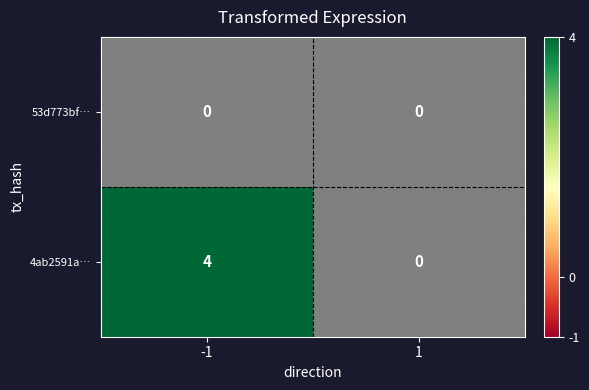

The value of 4ab2591a… at 1 is 0. True or false?

True